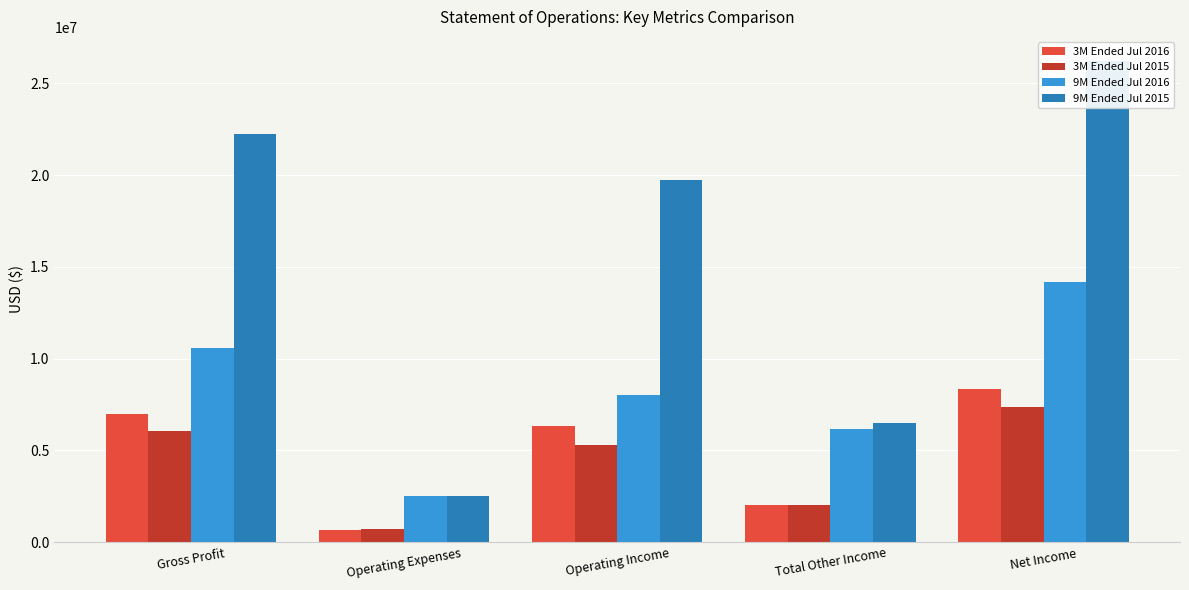

Which category has the lowest value across all series?

Operating Expenses